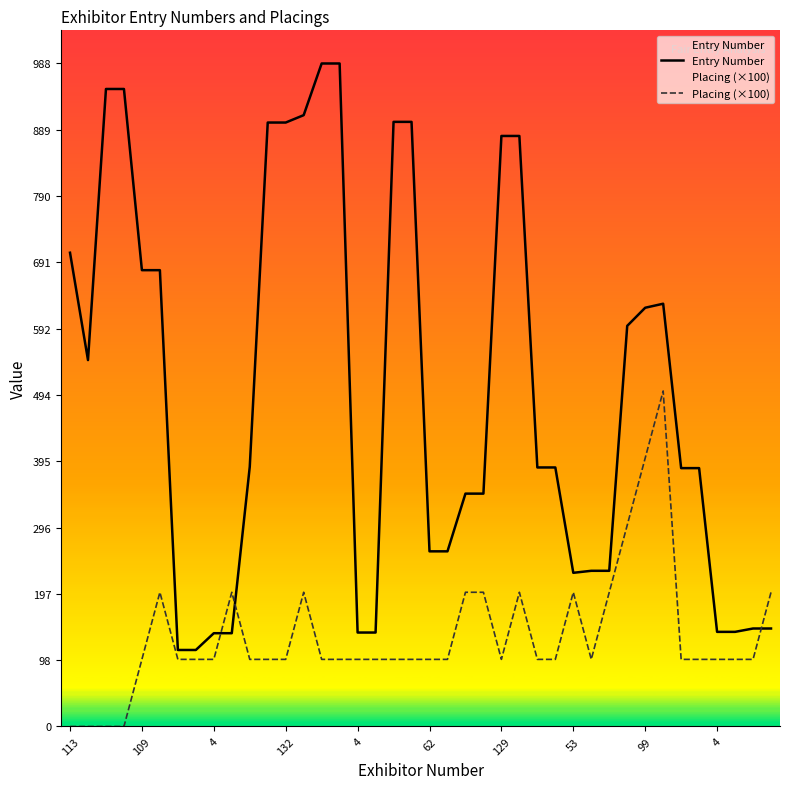

True or false: Placing (×100) has a value of 169 at 4.

False